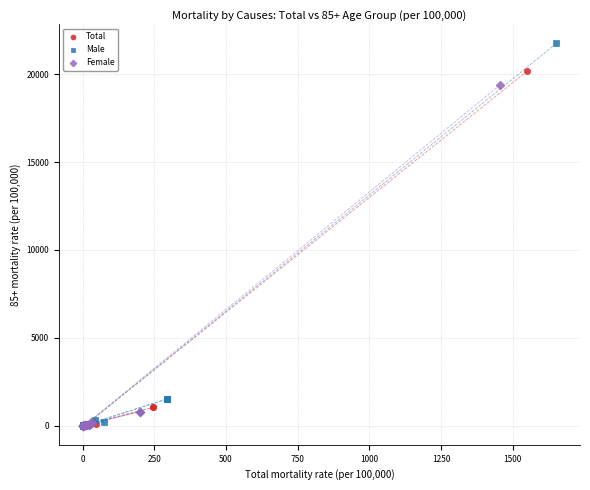

Which series contains the highest Y value?

Male